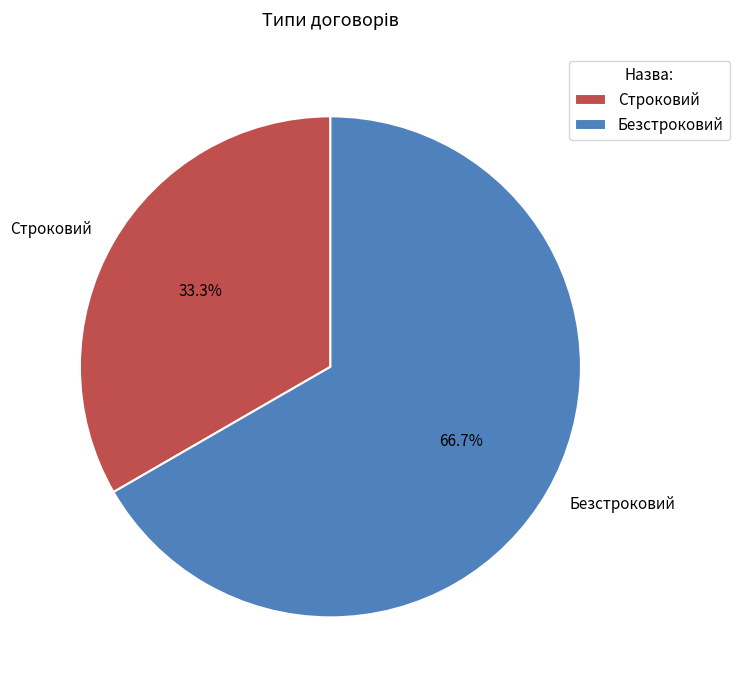

Approximately how many times larger is the value at Безстроковий compared to Строковий?

2.0